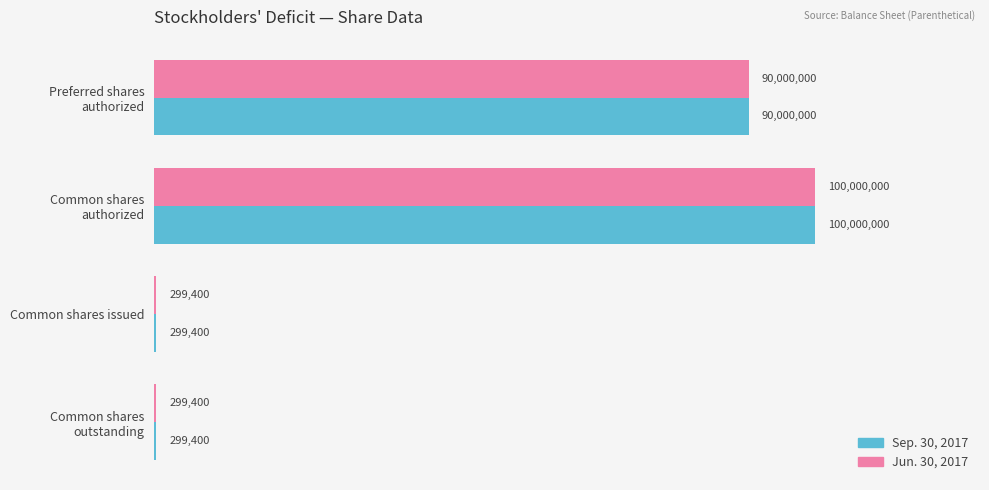

What is the lowest value of the Sep. 30, 2017 series?

299400